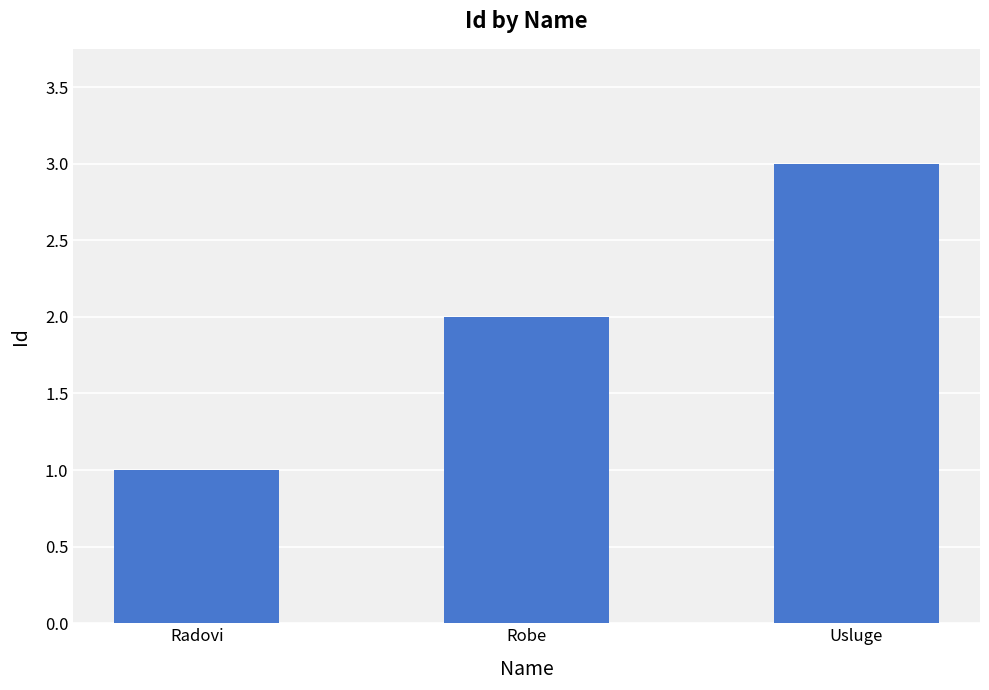

What is the greatest value displayed?

3